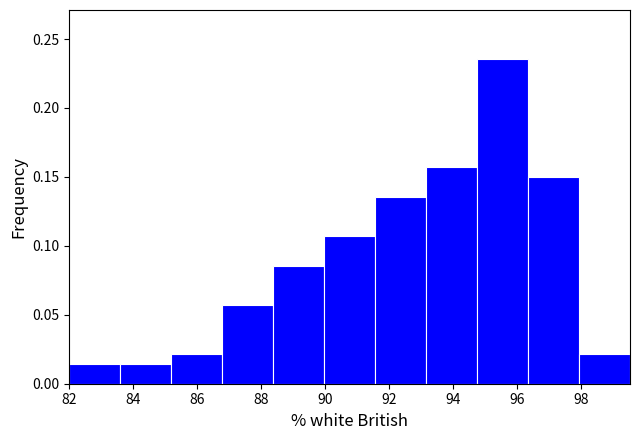

Reading left to right, list every bar in this chart as the range it spans on the x-axis followed by its height. Neither the bar edges nor the heights are printed on the chart, so give them approximately, as read against the axes.

82.0 to 83.6: 0.015
83.6 to 85.2: 0.015
85.2 to 86.8: 0.020
86.8 to 88.4: 0.055
88.4 to 90.0: 0.085
90.0 to 91.6: 0.105
91.6 to 93.2: 0.135
93.2 to 94.8: 0.155
94.8 to 96.4: 0.235
96.4 to 98.0: 0.150
98.0 to 99.6: 0.020